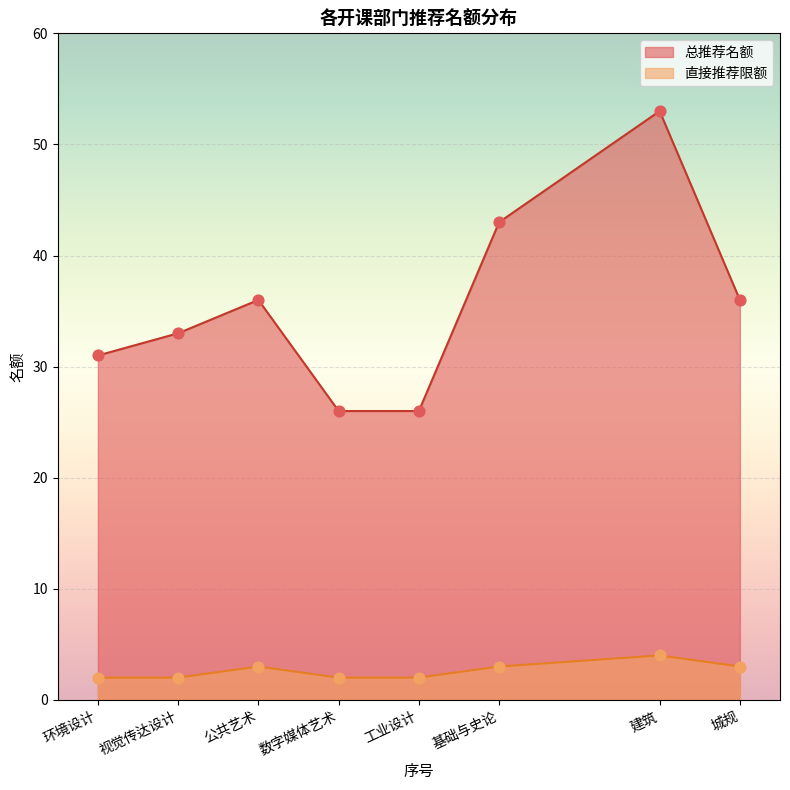

What is the total value across all series at 建筑?

57